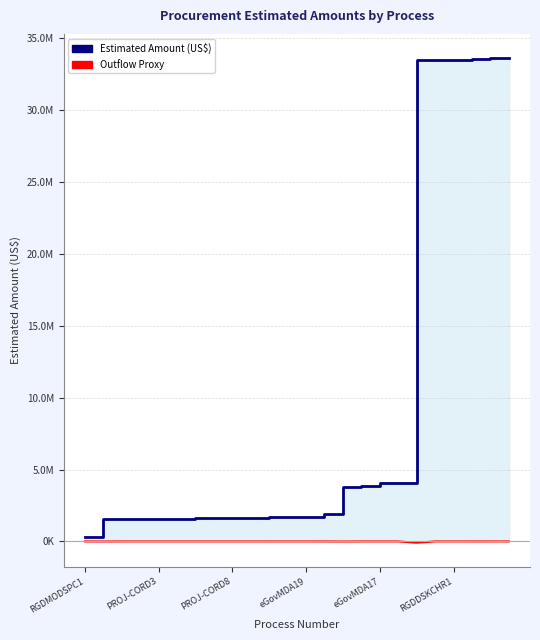

True or false: Outflow Proxy and Estimated Amount (US$) intersect in this chart.

False